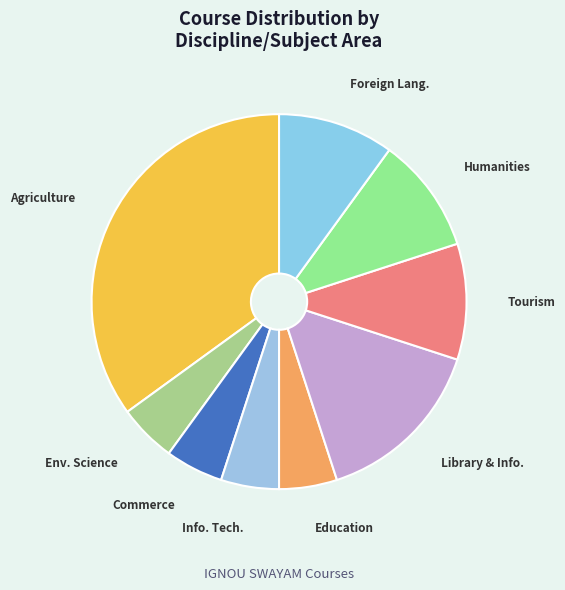

How many segments does this pie chart have?

9